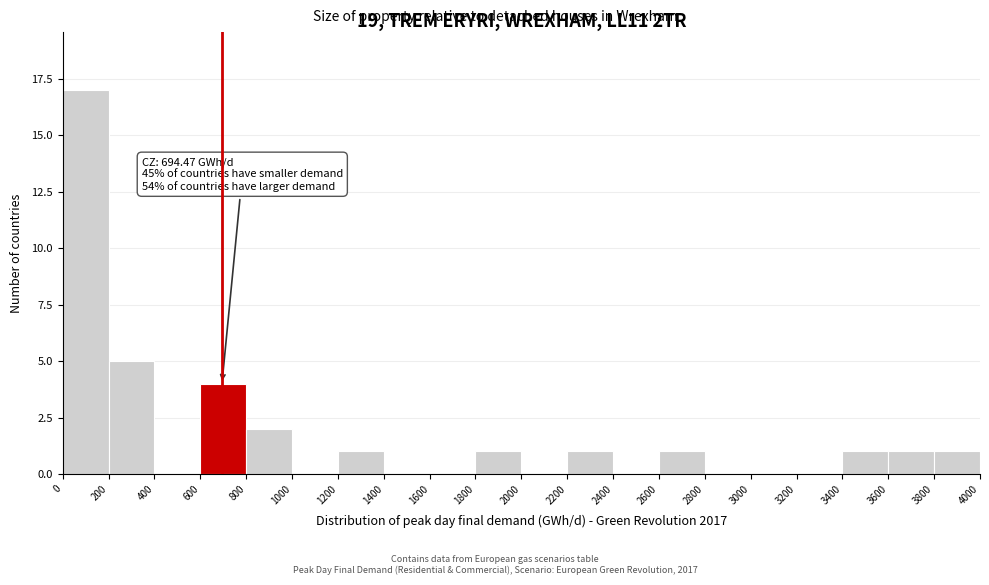

Over which range of the x-axis is the bar tallest?

0 to 200